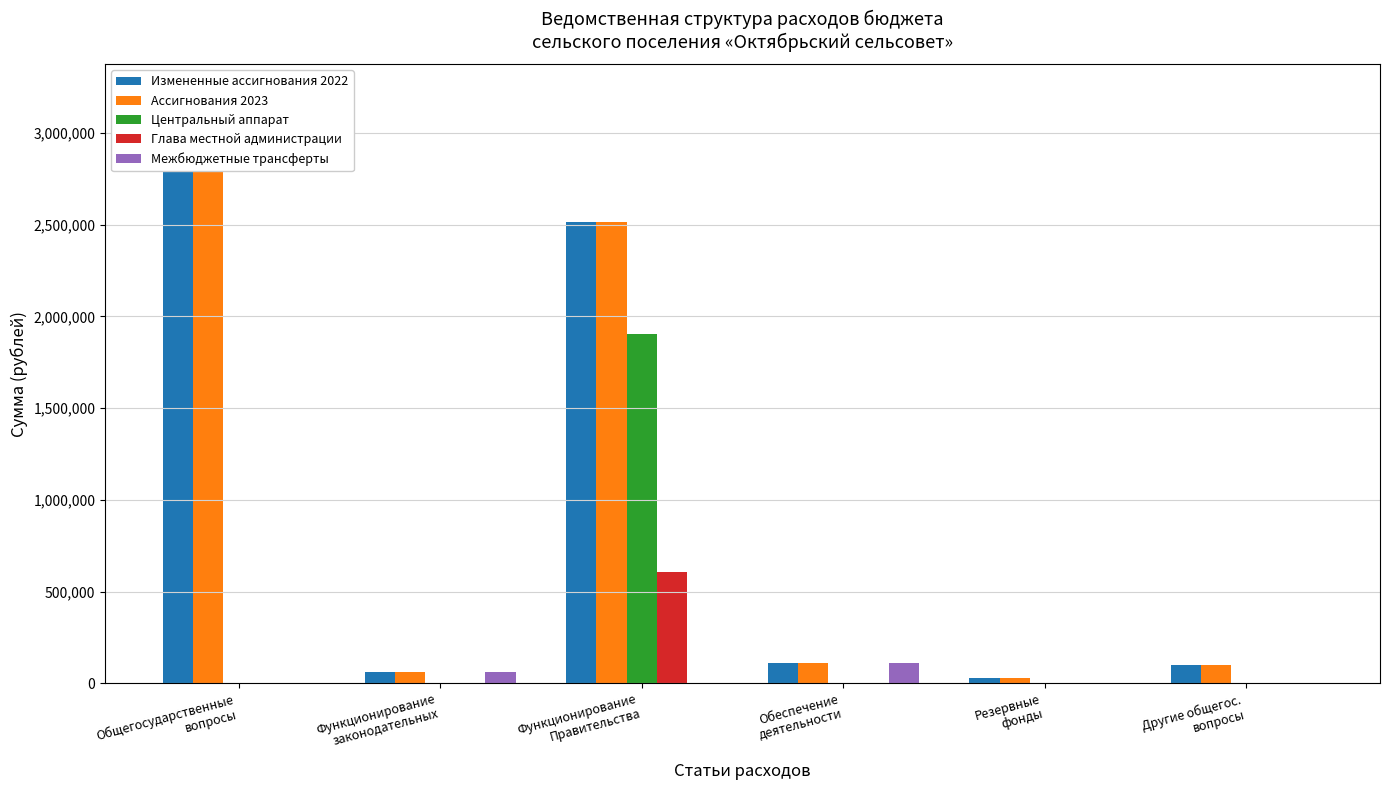

Which label corresponds to the largest value in the chart?

Общегосударственные
вопросы